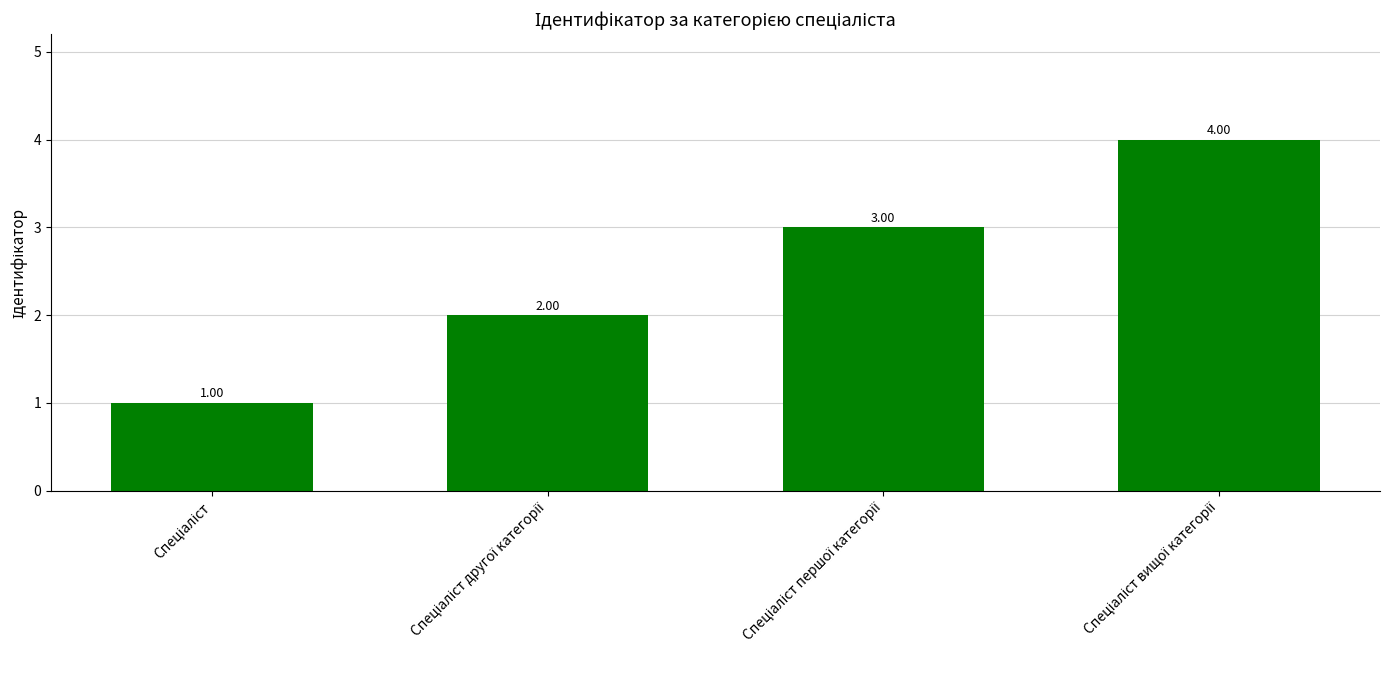

Reading left to right, what are all the values shown in this chart?

1	2	3	4